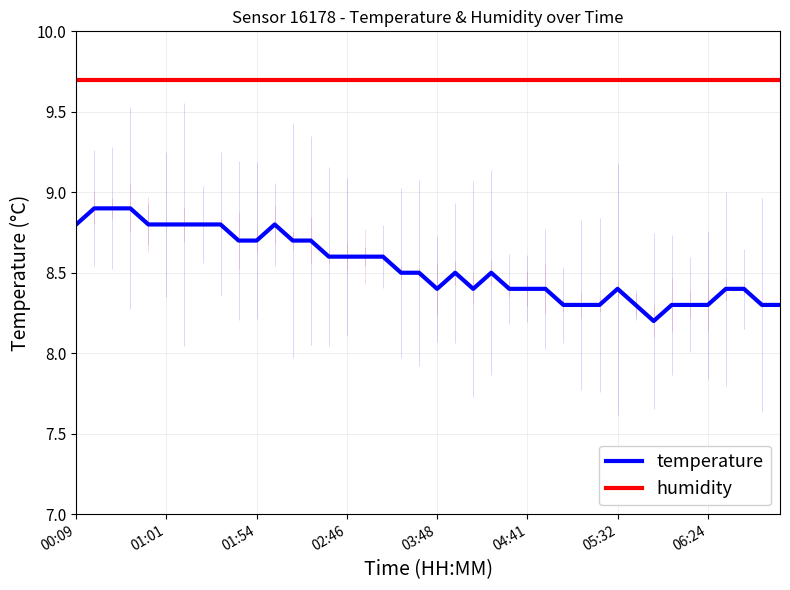

What is the minimum value for temperature?

8.2